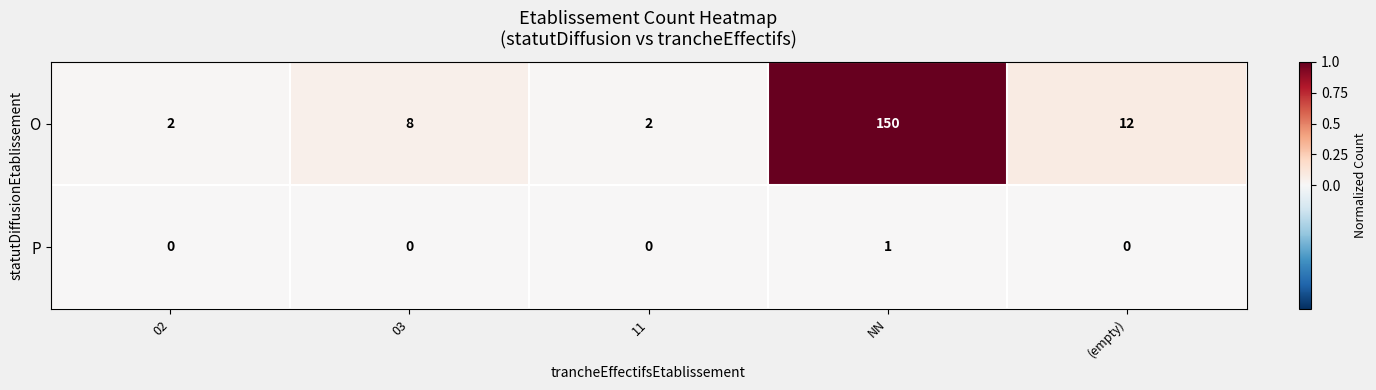

Reading right to left, transcribe all the data shown in this chart.

O: (empty)=12	NN=150	11=2	03=8	02=2
P: (empty)=0	NN=1	11=0	03=0	02=0